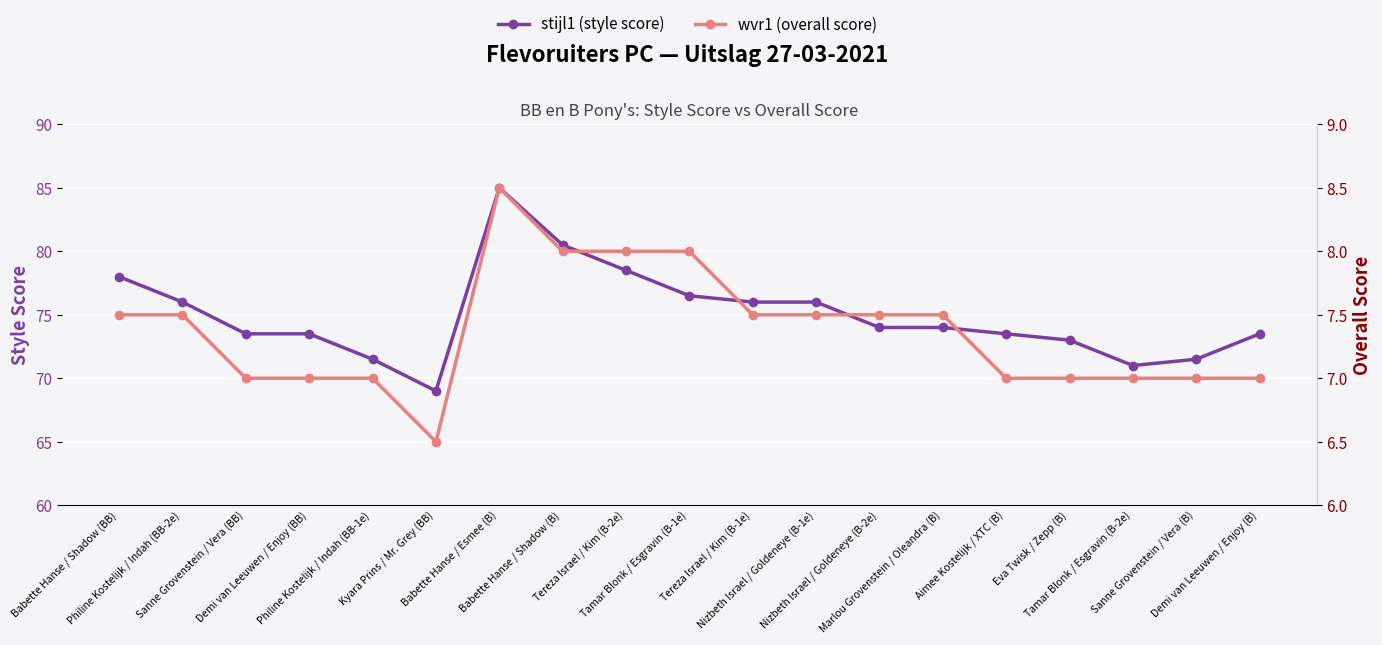

List the series in order of their peak value, highest first.

stijl1 (style score), wvr1 (overall score)